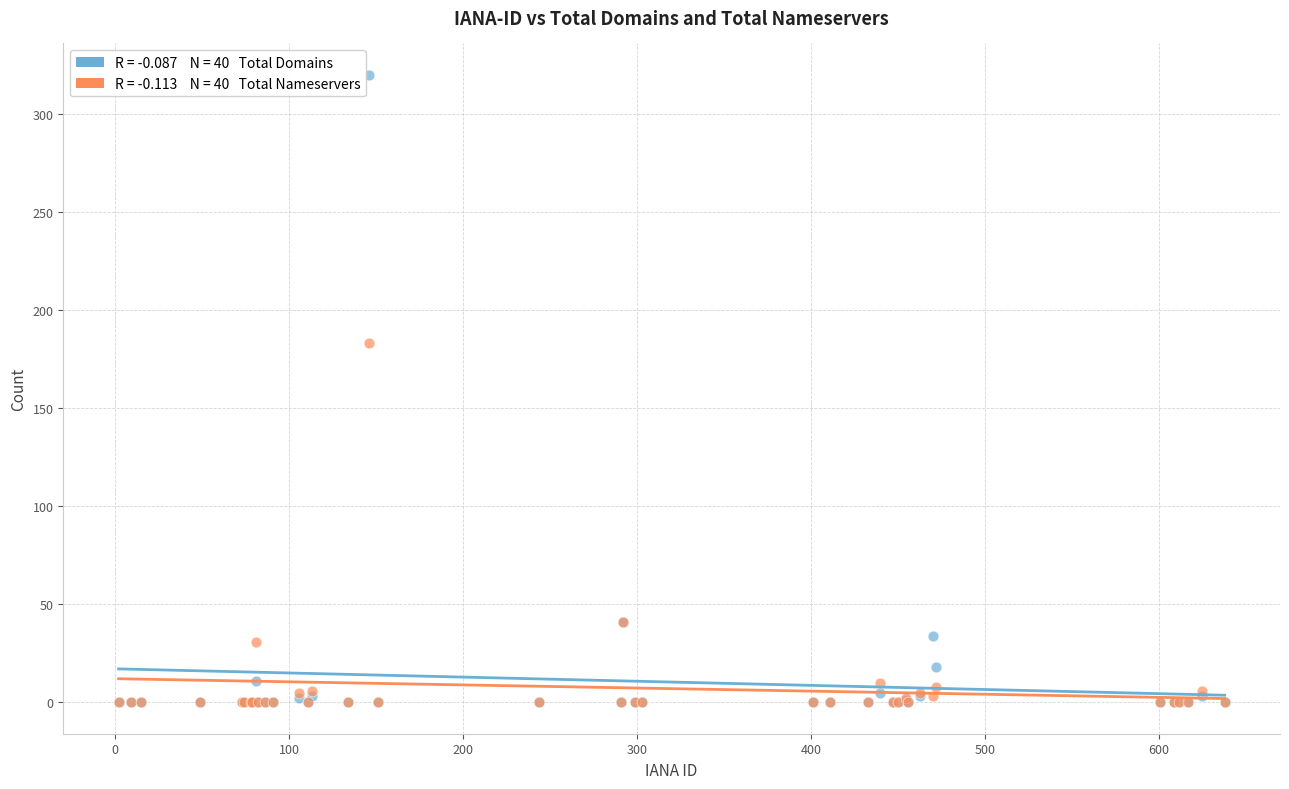

Across all series, what Y value is closest to 160?

183